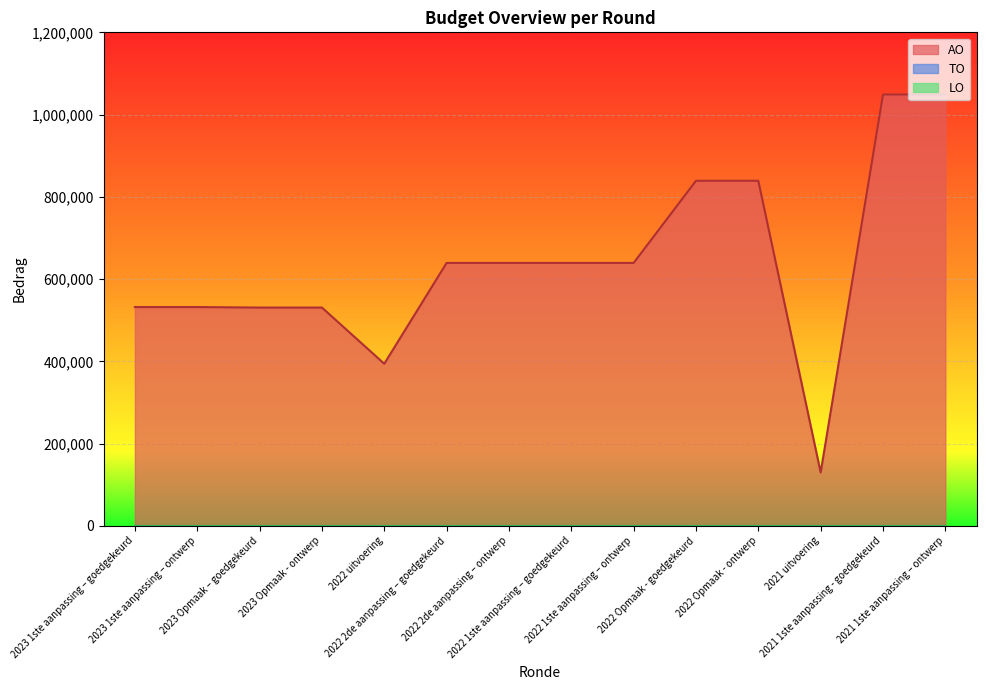

How many interior local valleys does the AO series have?

2